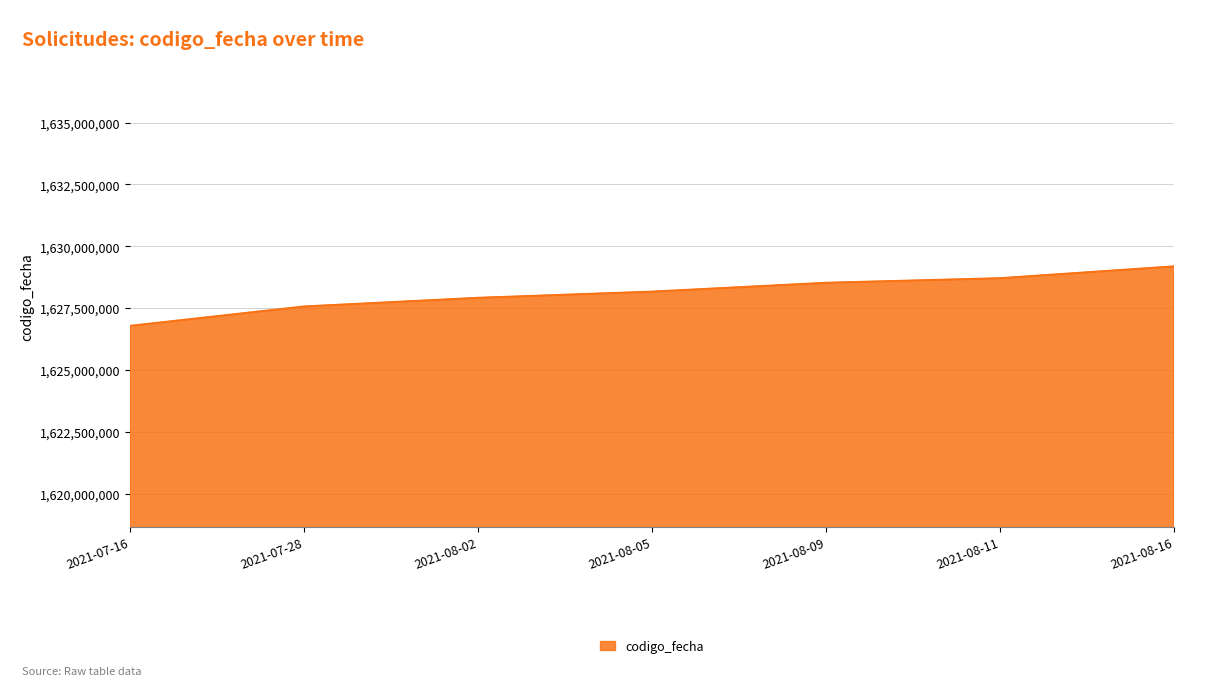

What is the difference between the maximum and second lowest values?

1622563